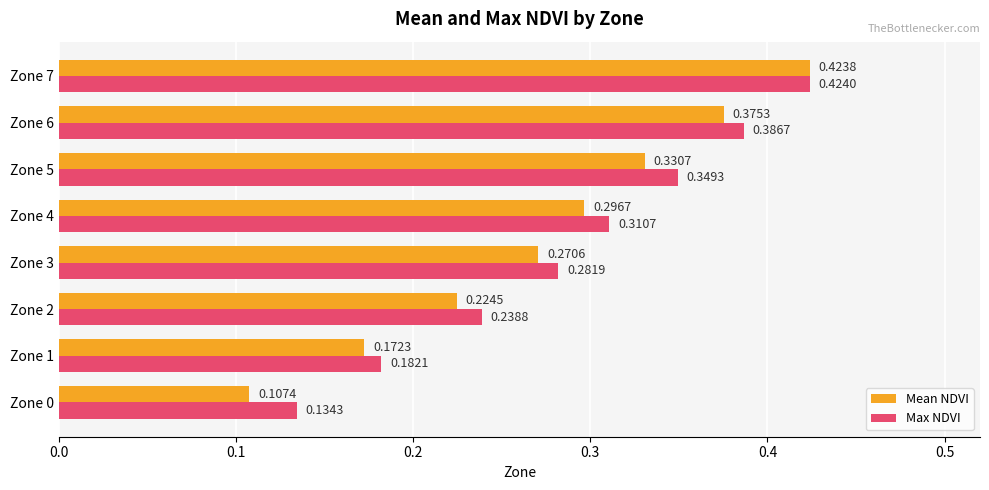

Which series has the largest range (max minus min)?

Mean NDVI